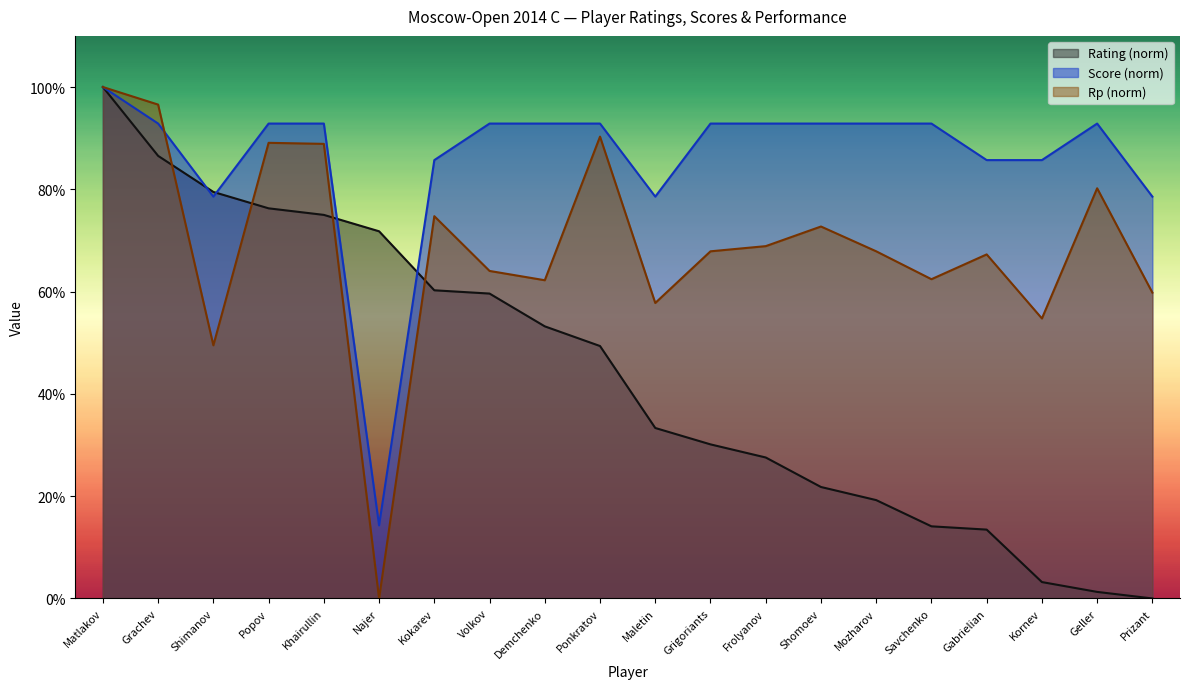

List the series in order of their overall mean, highest first.

Score (norm), Rp (norm), Rating (norm)